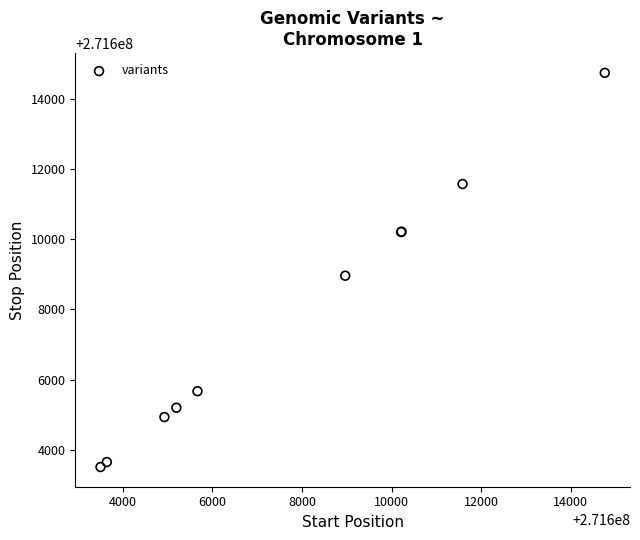

What Y value in the scatter plot is closest to 271609129?

271608964